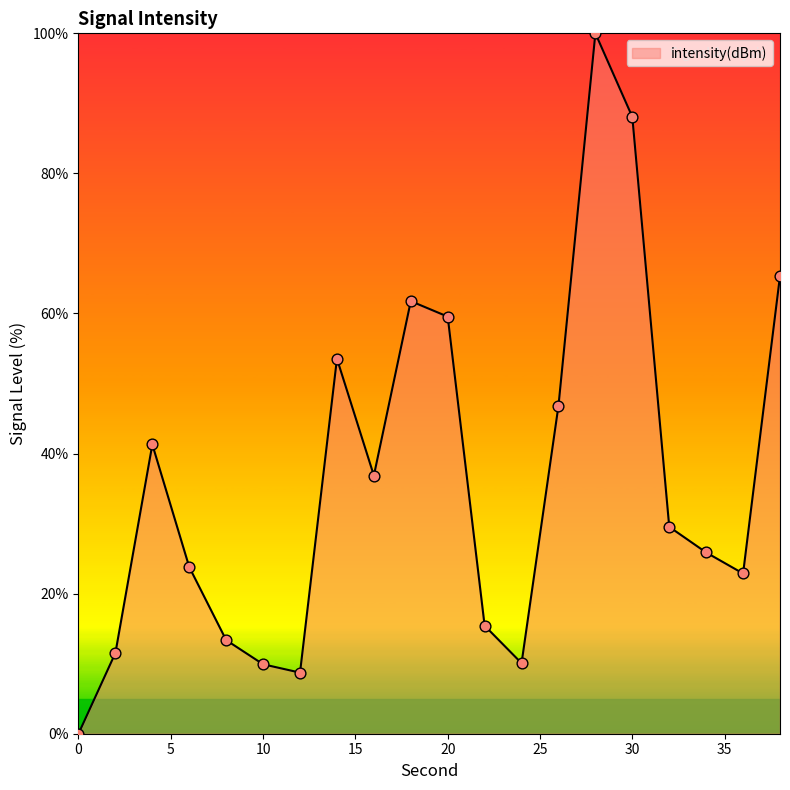

What is the maximum value shown in the chart?

100.0